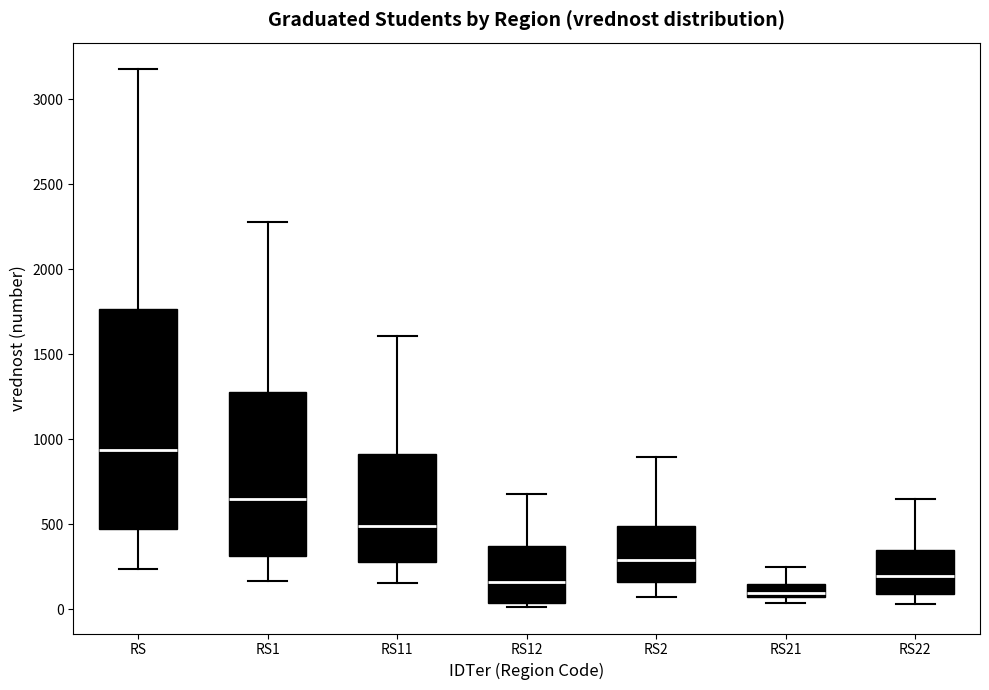

Comparing the boxes themselves (not the whiskers), which one is the tallest?

RS